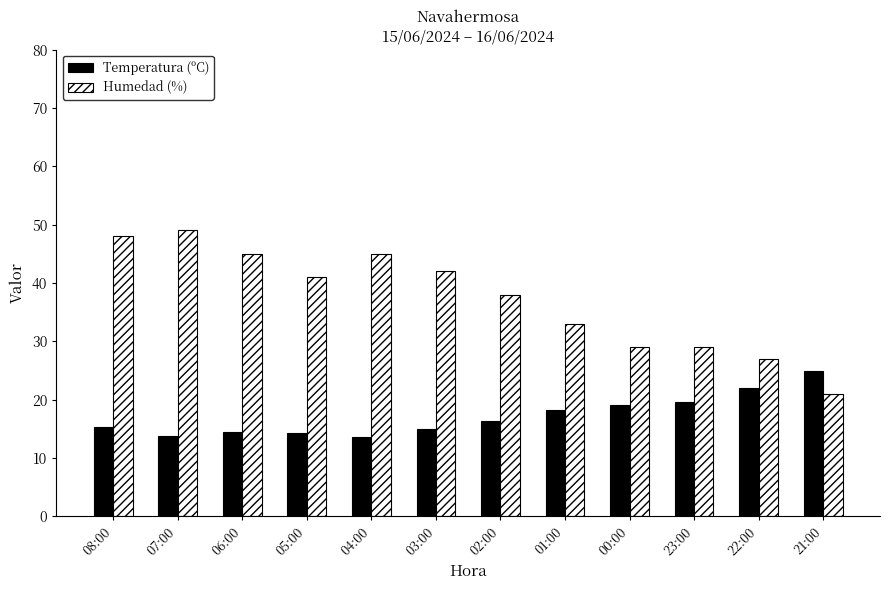

Is the value of Humedad (%) at 01:00 greater than the value of Temperatura (ºC) at 04:00?

Yes